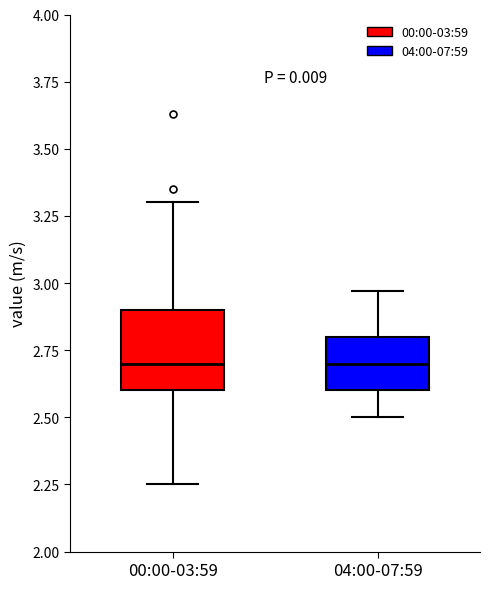

Reading left to right, transcribe this box plot: for each box, give where its median line is, the range the box spans, and where its two whiskers end, as read against the y-axis. The values are not printed on the chart, so give them approximately, as read against the axis.

00:00-03:59: median 2.70, box 2.60 to 2.90, whiskers 2.25 to 3.30
04:00-07:59: median 2.70, box 2.60 to 2.80, whiskers 2.50 to 2.95